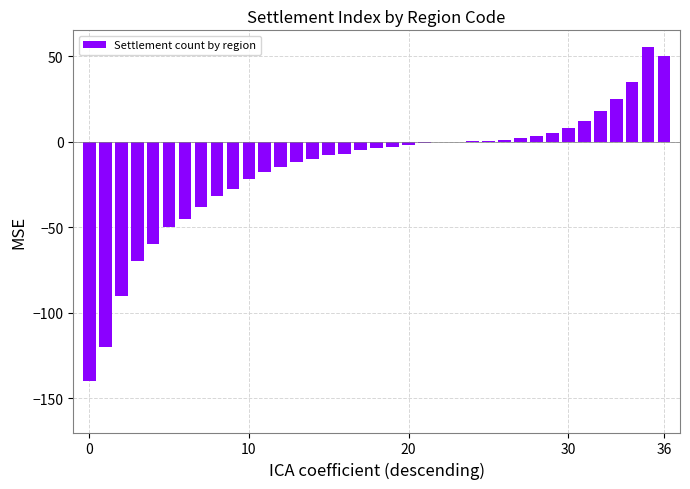

What is the sum of all values?

-566.1